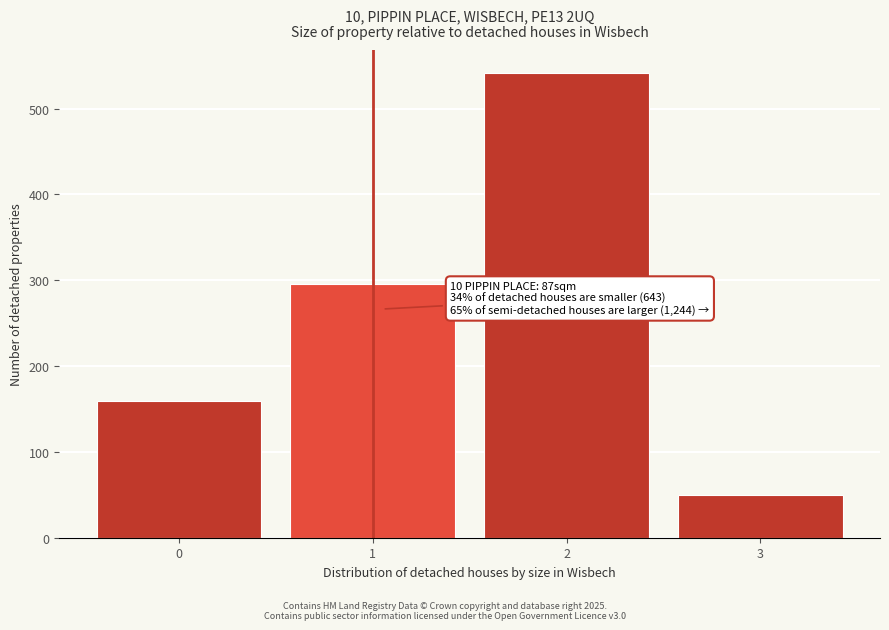

Reading left to right, extract all data points from this chart.

0=159	1=296	2=541	3=50